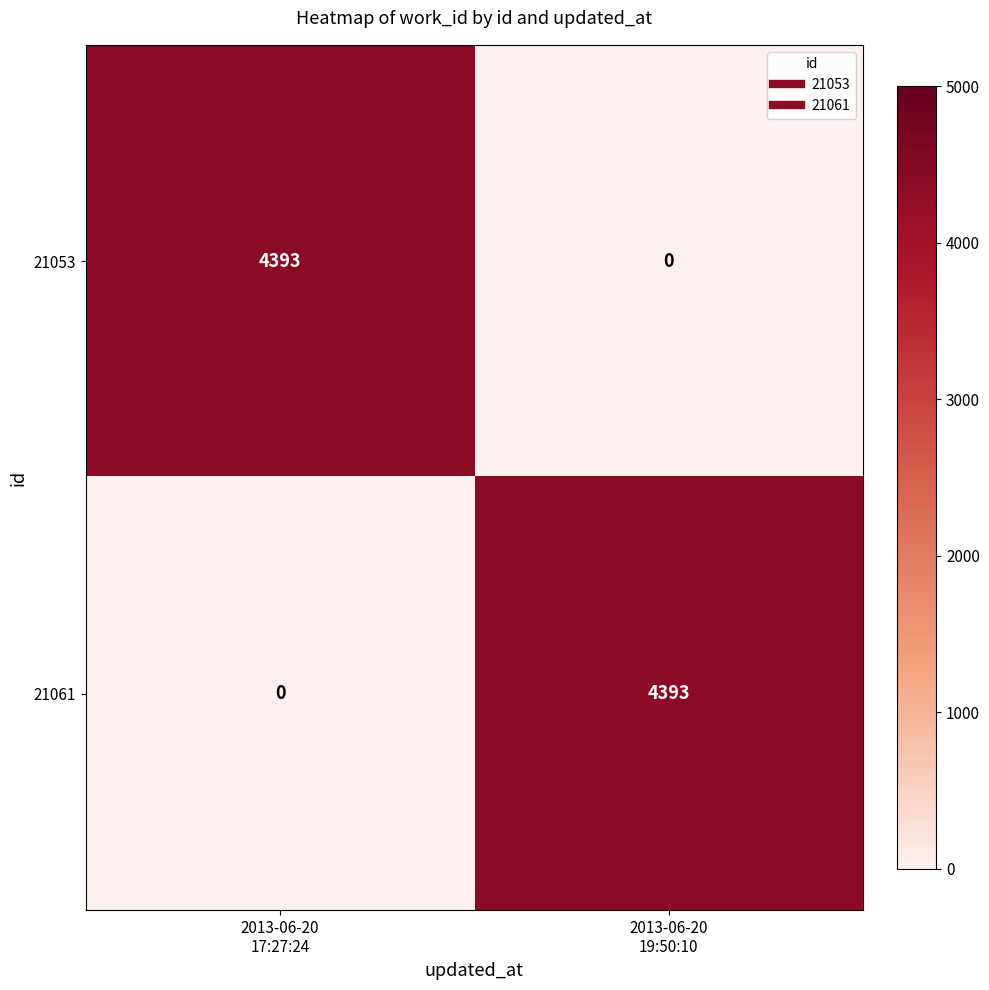

Reading left to right, transcribe all the data shown in this chart.

21053: 4393	0
21061: 0	4393